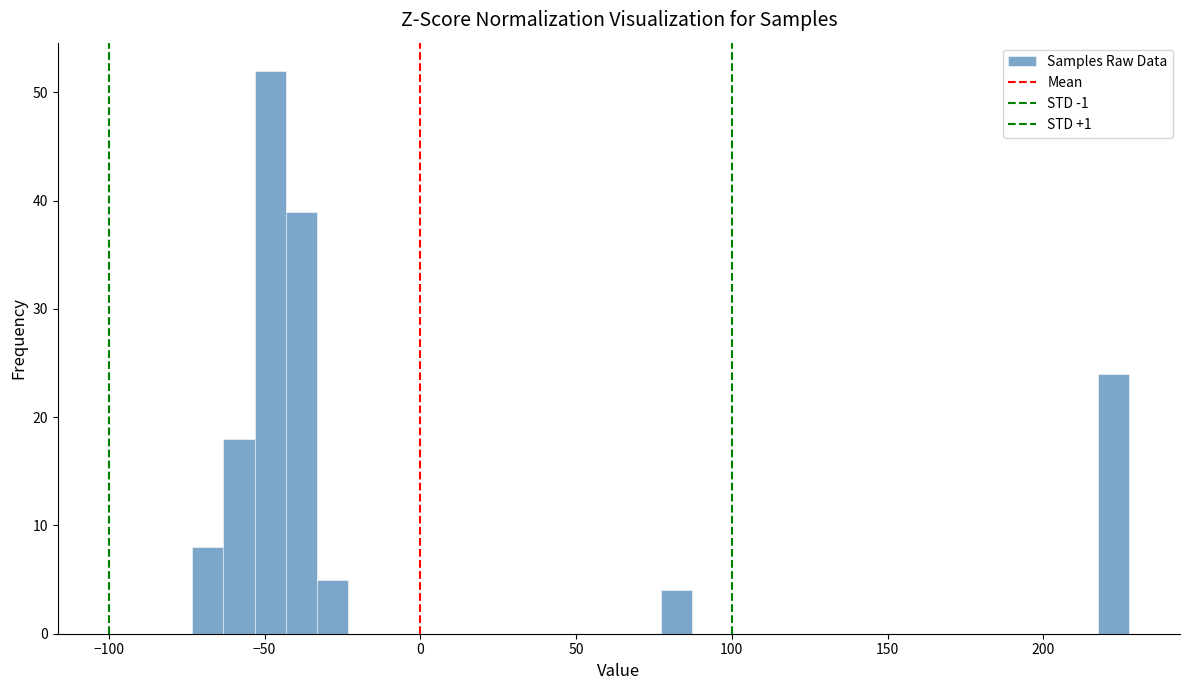

Around what value on the x-axis is the tallest bar? Give the approximate position of its centre, as read against the axis.

-50